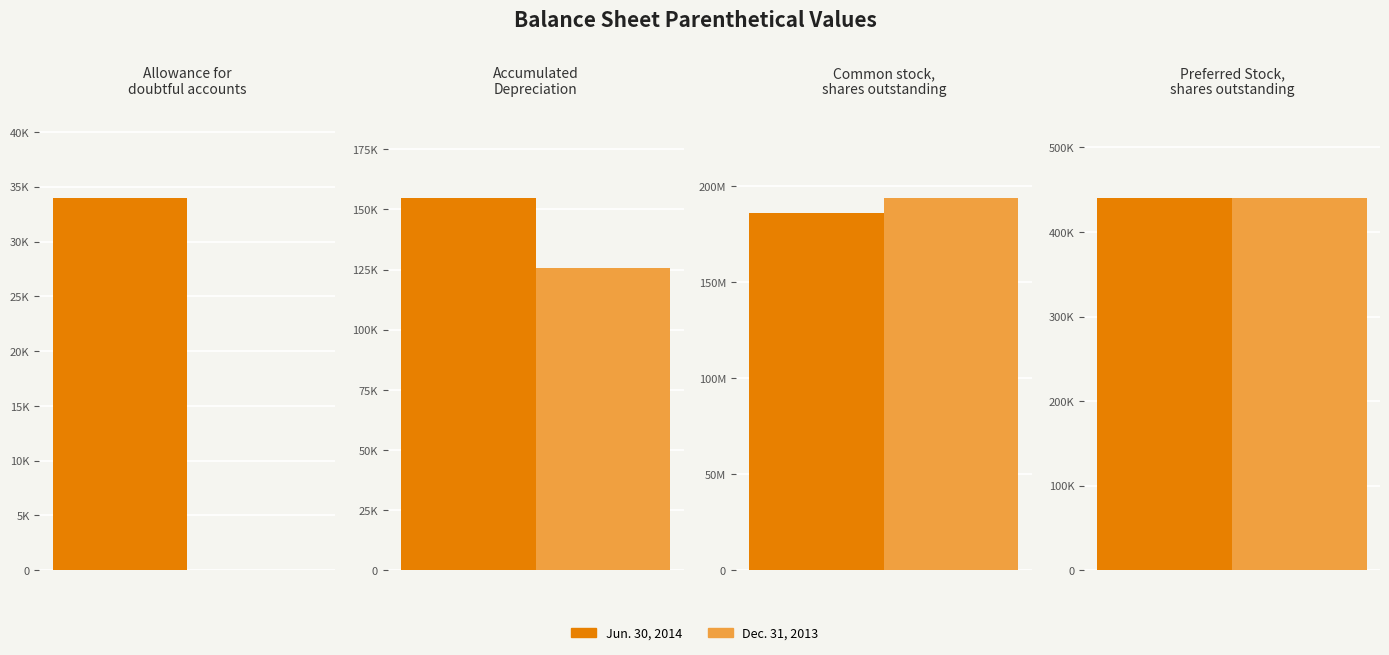

The Dec. 31, 2013 series shows 0 at Allowance for
doubtful accounts. True or false?

True